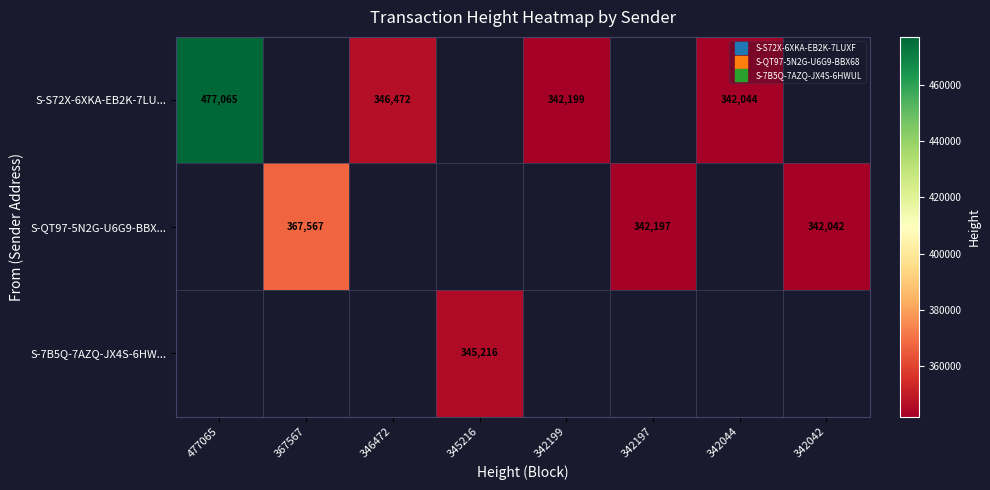

Is the value of S-7B5Q-7AZQ-JX4S-6HW... at 345216 greater than the value of S-QT97-5N2G-U6G9-BBX... at 342199?

No